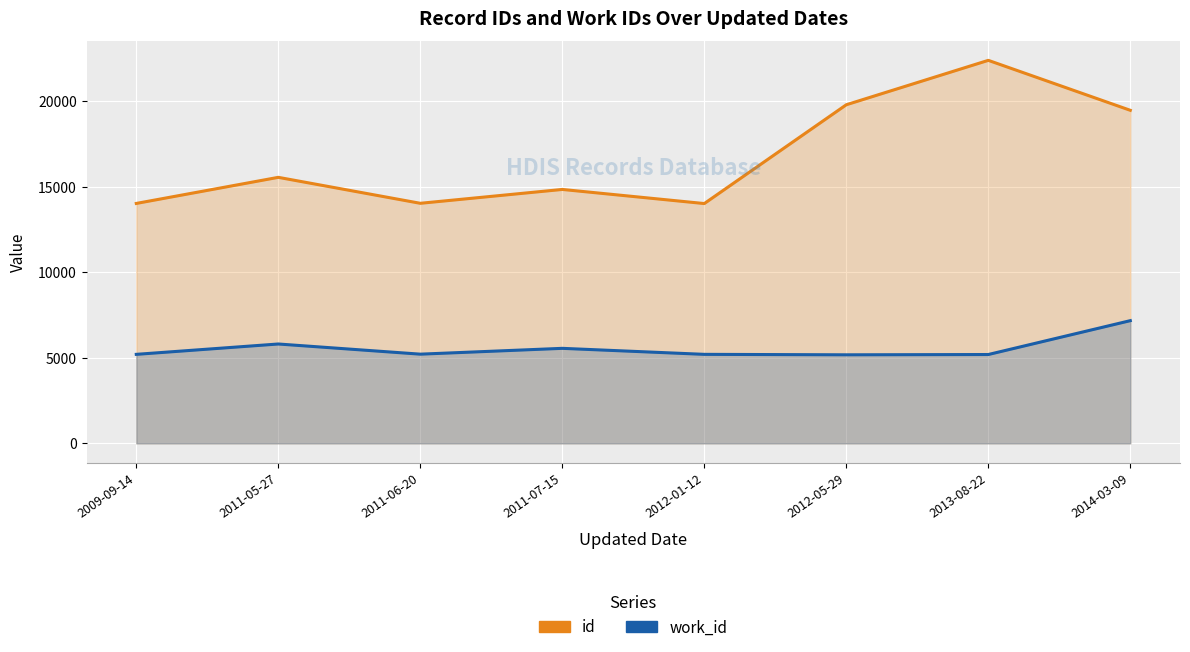

Between 2011-06-20 and 2012-05-29, which series saw the biggest shift?

id